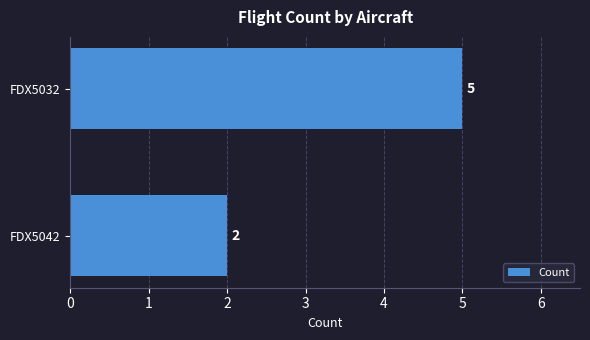

Reading bottom to top, transcribe all the data shown in this chart.

FDX5042=2	FDX5032=5